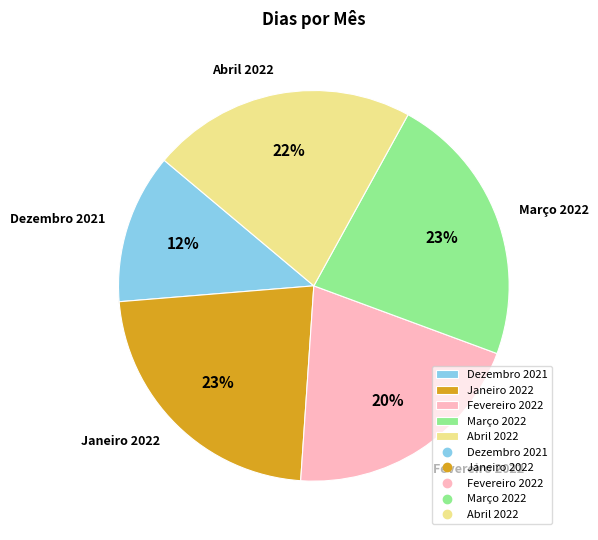

To the nearest percent, what percentage of the pie is Janeiro 2022?

23%